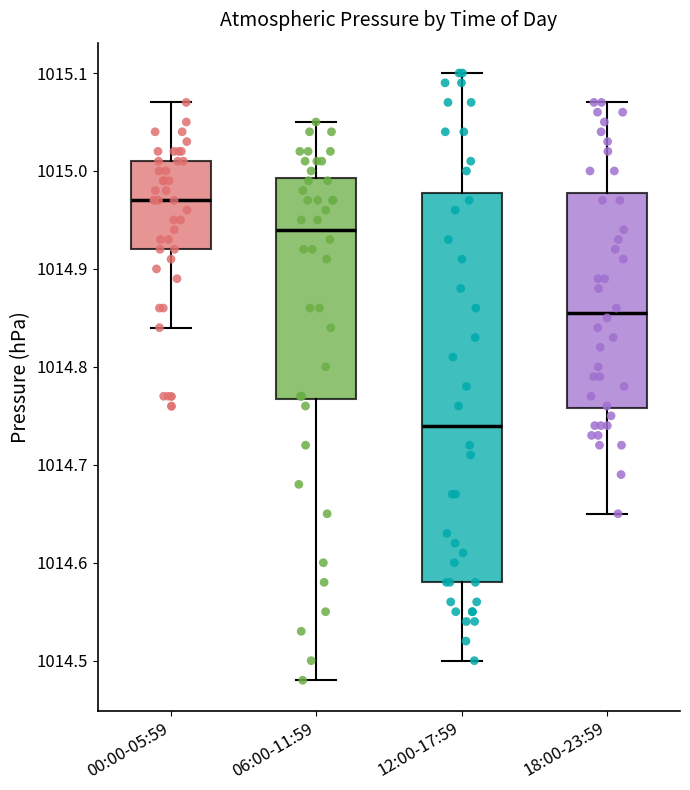

Reading left to right, transcribe this box plot: for each box, give where its median line is, the range the box spans, and where its two whiskers end, as read against the y-axis. The values are not printed on the chart, so give them approximately, as read against the axis.

00:00-05:59: median 1014.97, box 1014.92 to 1015.01, whiskers 1014.84 to 1015.07
06:00-11:59: median 1014.94, box 1014.77 to 1014.99, whiskers 1014.48 to 1015.05
12:00-17:59: median 1014.74, box 1014.58 to 1014.98, whiskers 1014.50 to 1015.10
18:00-23:59: median 1014.86, box 1014.76 to 1014.98, whiskers 1014.65 to 1015.07